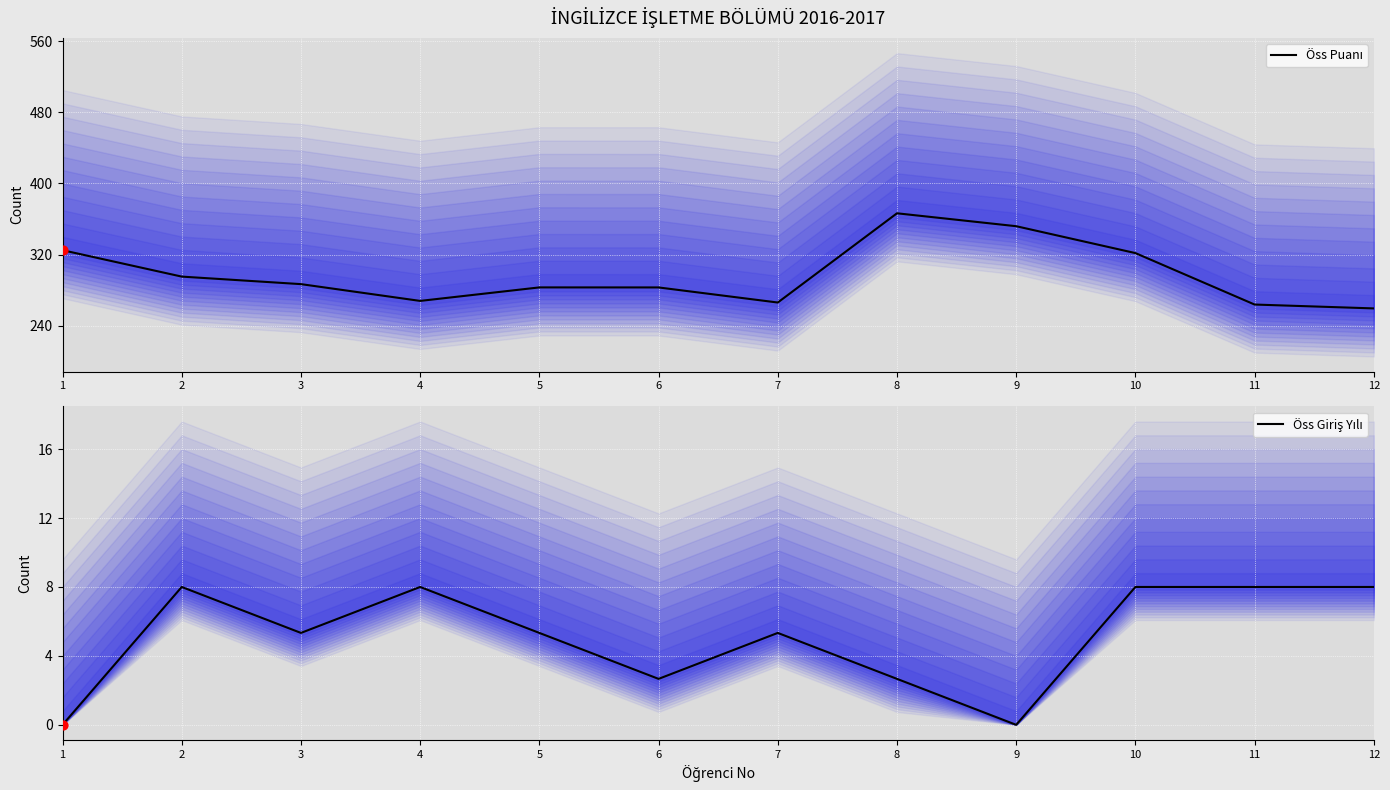

At which category is the sum across all series the highest?

8